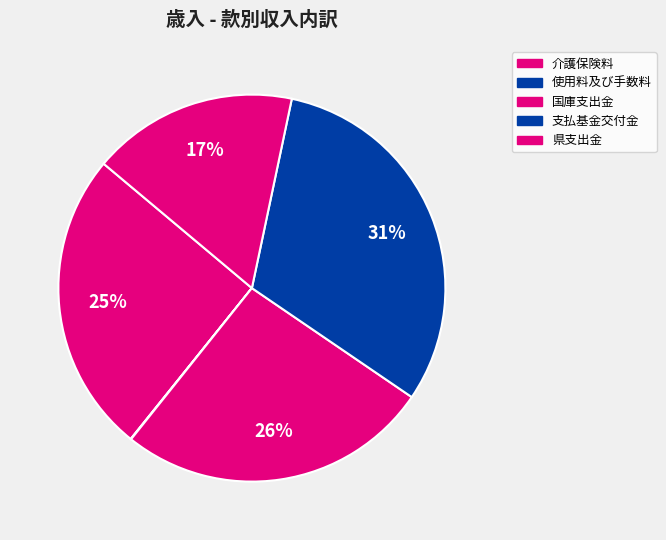

Is there a majority slice in this chart?

No